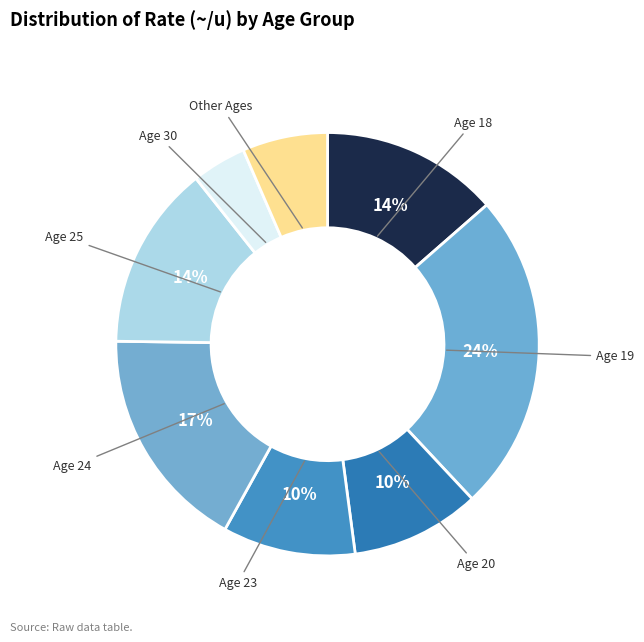

How many slices are in this pie chart?

8